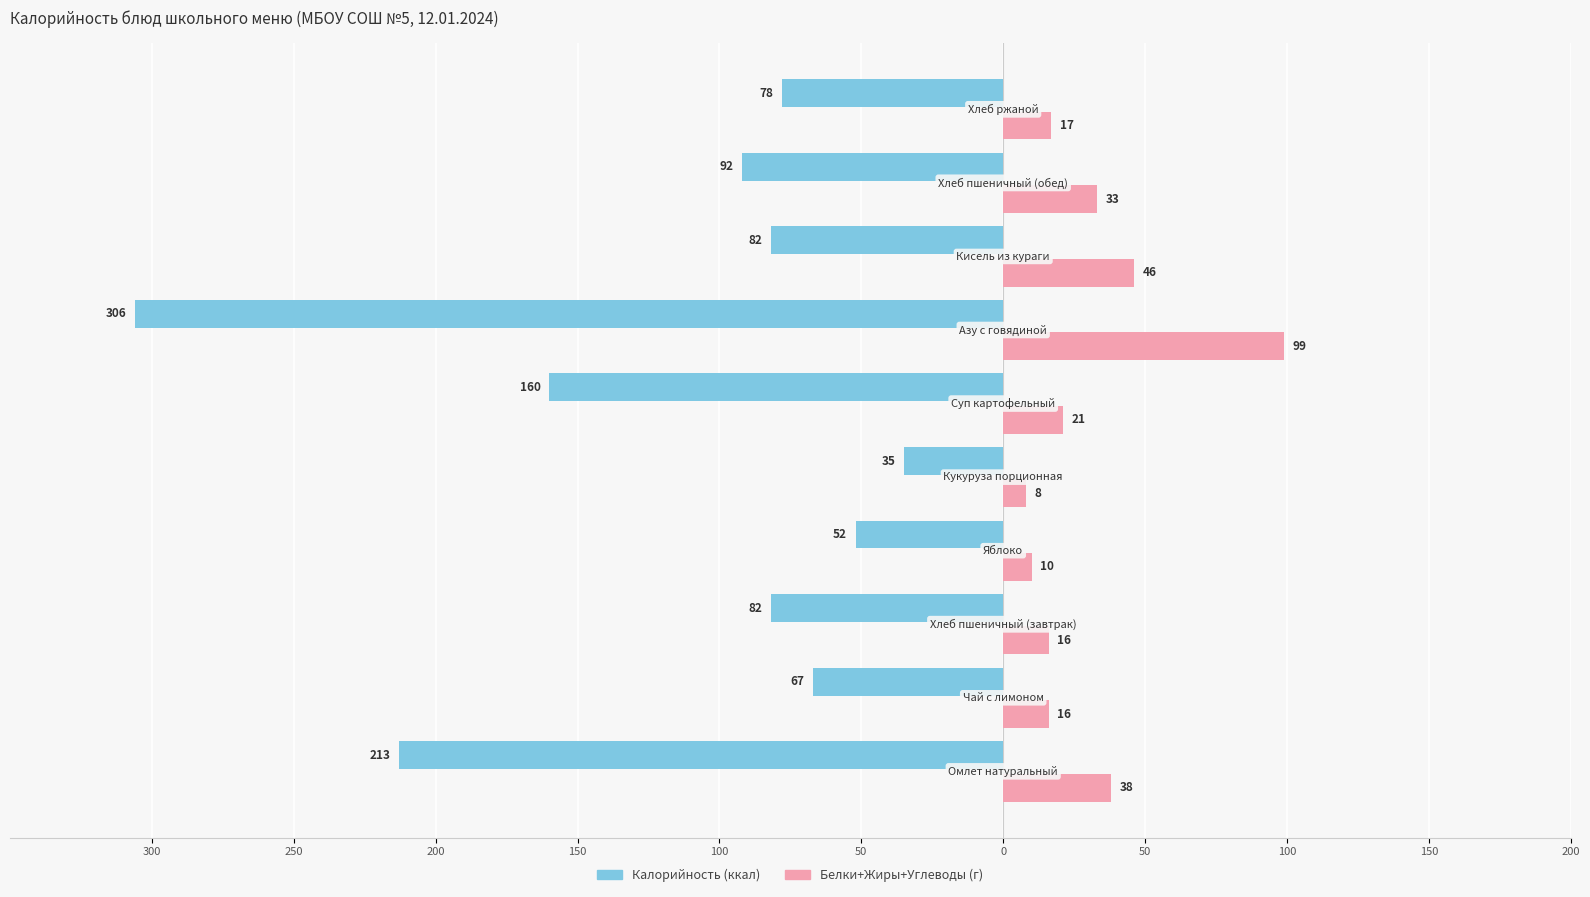

How many bars are there in each group?

2